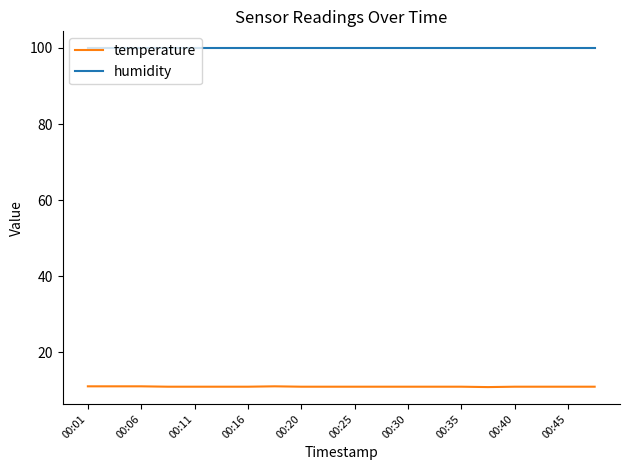

Which series has the largest range (max minus min)?

temperature